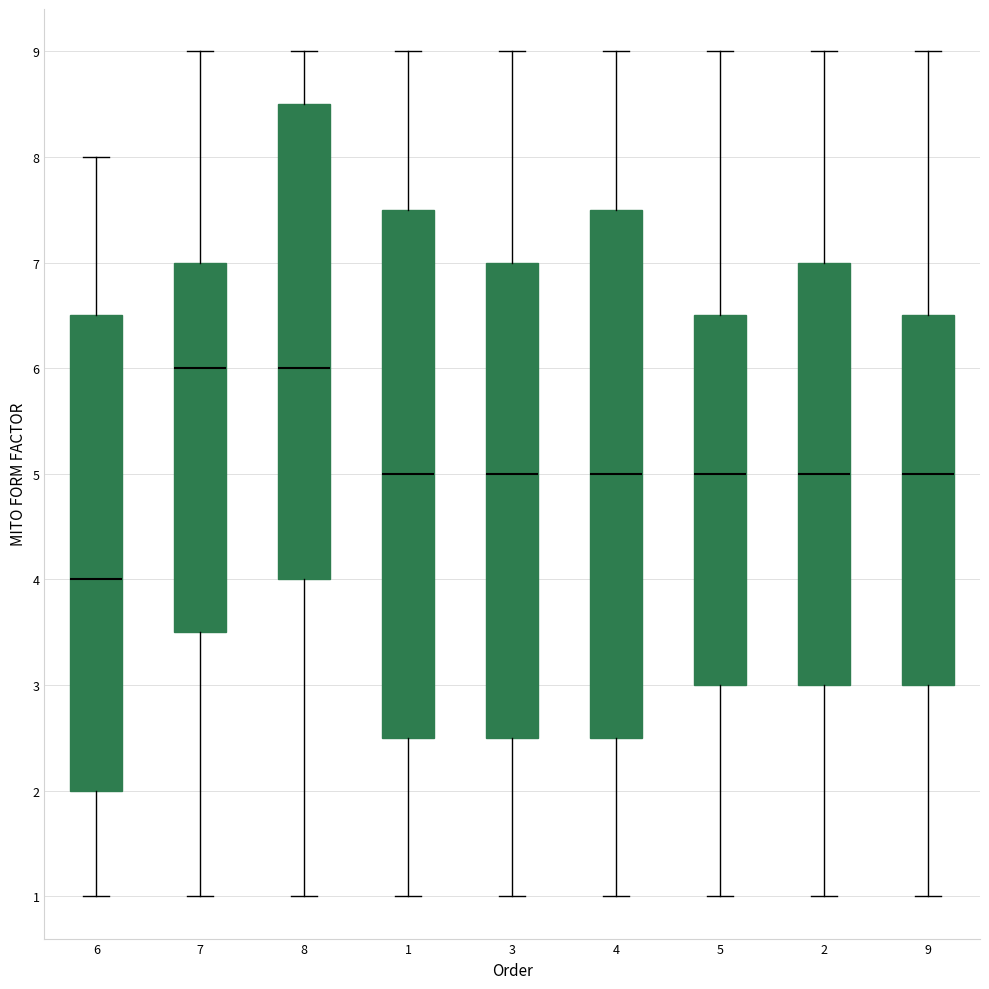

Where is the lower edge of the box at x = 1 on the y-axis? The values are not printed on the chart, so give them approximately, as read against the axis.

2.5